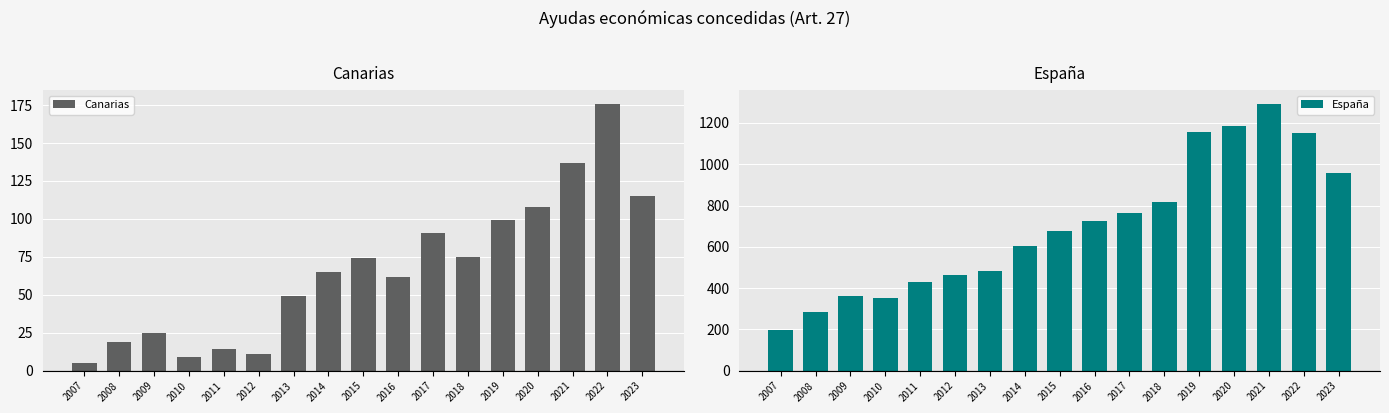

What is the greatest value displayed?

1294